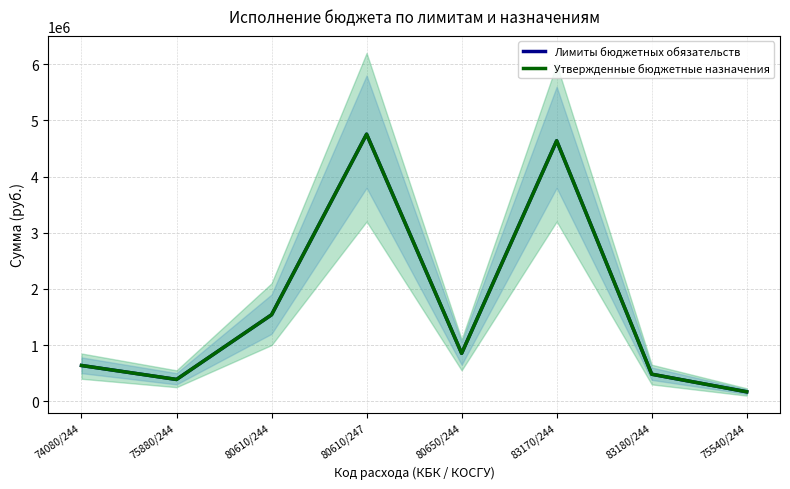

Is it true that Лимиты бюджетных обязательств equals 4637288.5 at 83170/244?

True